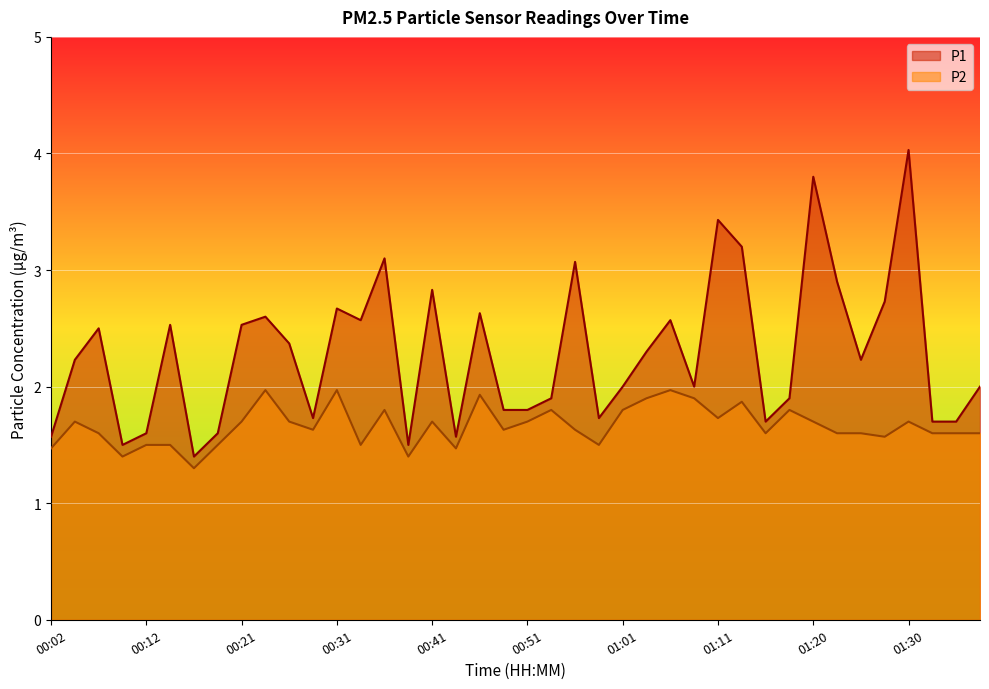

Which series changed the most between 00:38 and 01:15?

P2